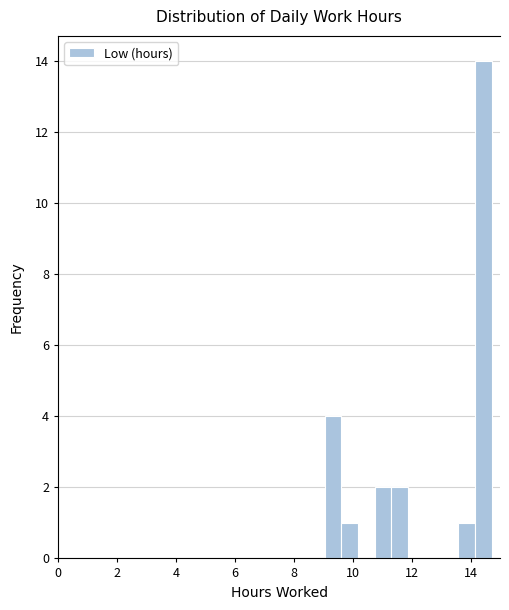

Around what value on the x-axis is the tallest bar? Give the approximate position of its centre, as read against the axis.

14.4